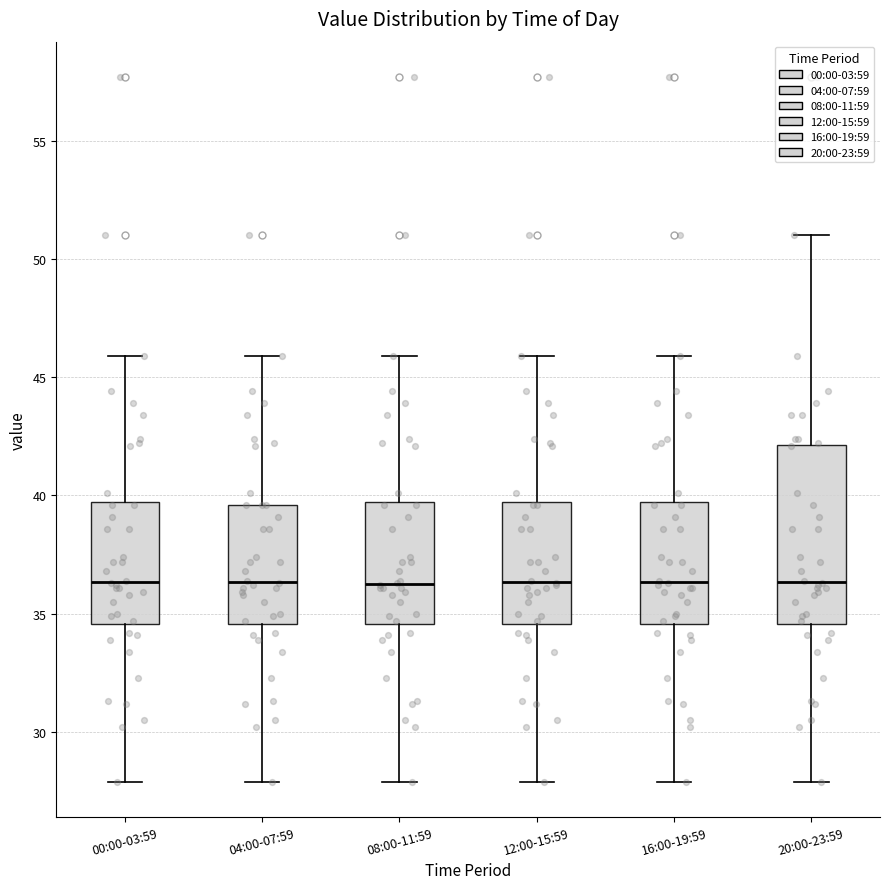

Reading left to right, read every box against the y-axis: the position of its median line, the range the box covers, and the ends of its whiskers. The values are not printed on the chart, so give them approximately, as read against the axis.

00:00-03:59: median 36.5, box 34.5 to 39.5, whiskers 28.0 to 46.0
04:00-07:59: median 36.5, box 34.5 to 39.5, whiskers 28.0 to 46.0
08:00-11:59: median 36.5, box 34.5 to 39.5, whiskers 28.0 to 46.0
12:00-15:59: median 36.5, box 34.5 to 39.5, whiskers 28.0 to 46.0
16:00-19:59: median 36.5, box 34.5 to 39.5, whiskers 28.0 to 46.0
20:00-23:59: median 36.5, box 34.5 to 42.0, whiskers 28.0 to 51.0